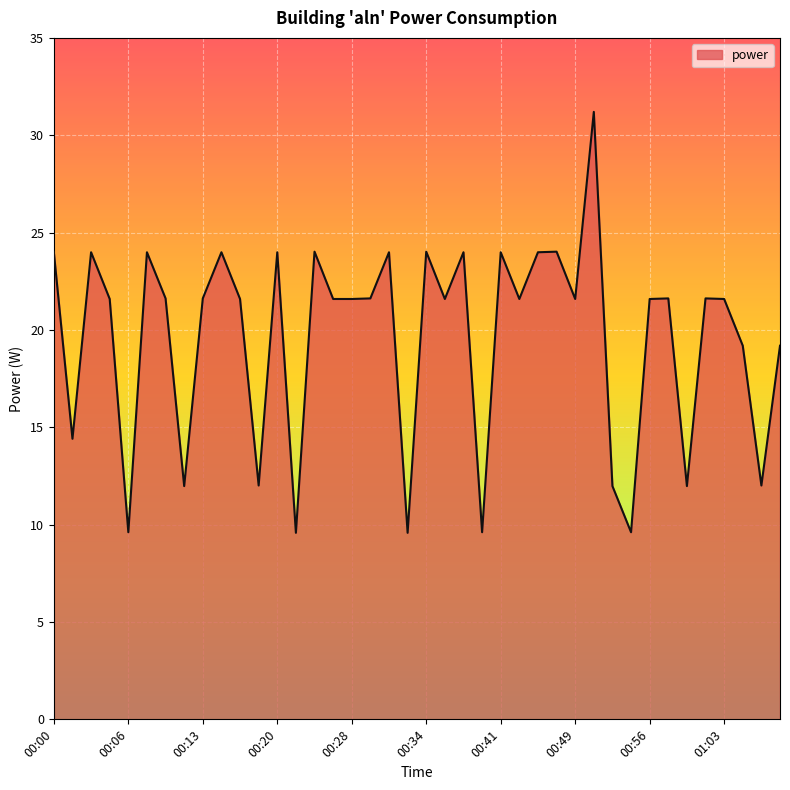

What is the maximum value shown in the chart?

31.2